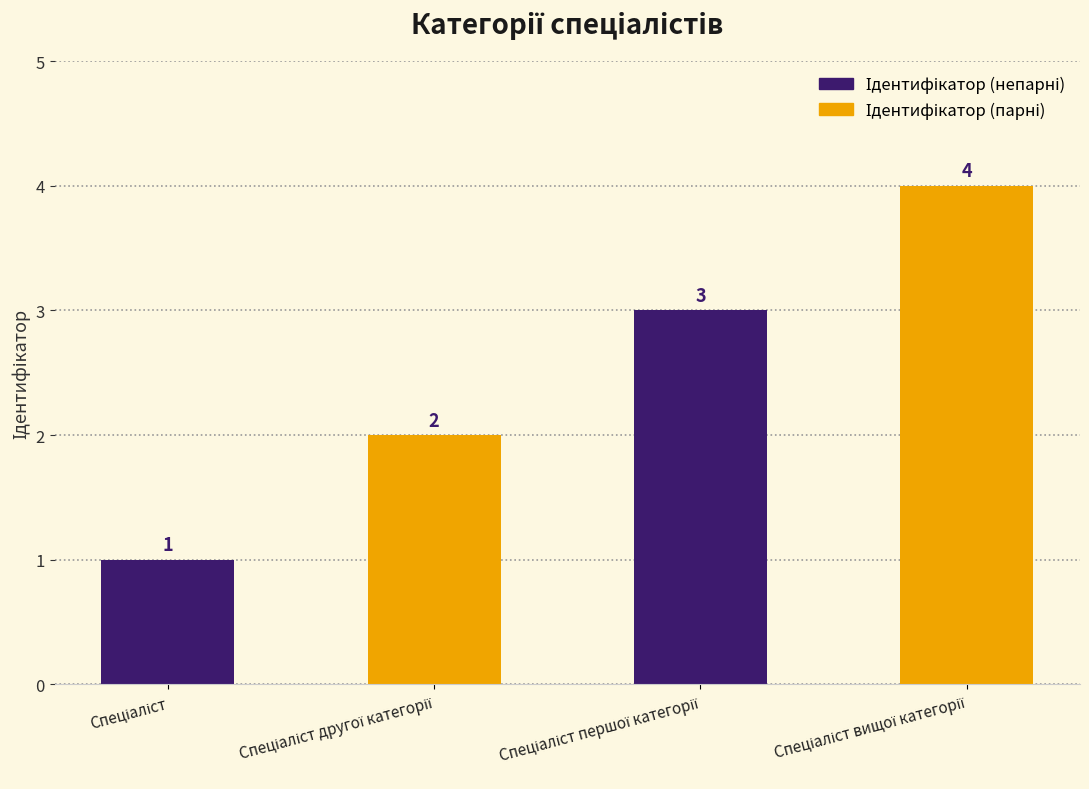

What is the sum of all Ідентифікатор (непарні) values?

4